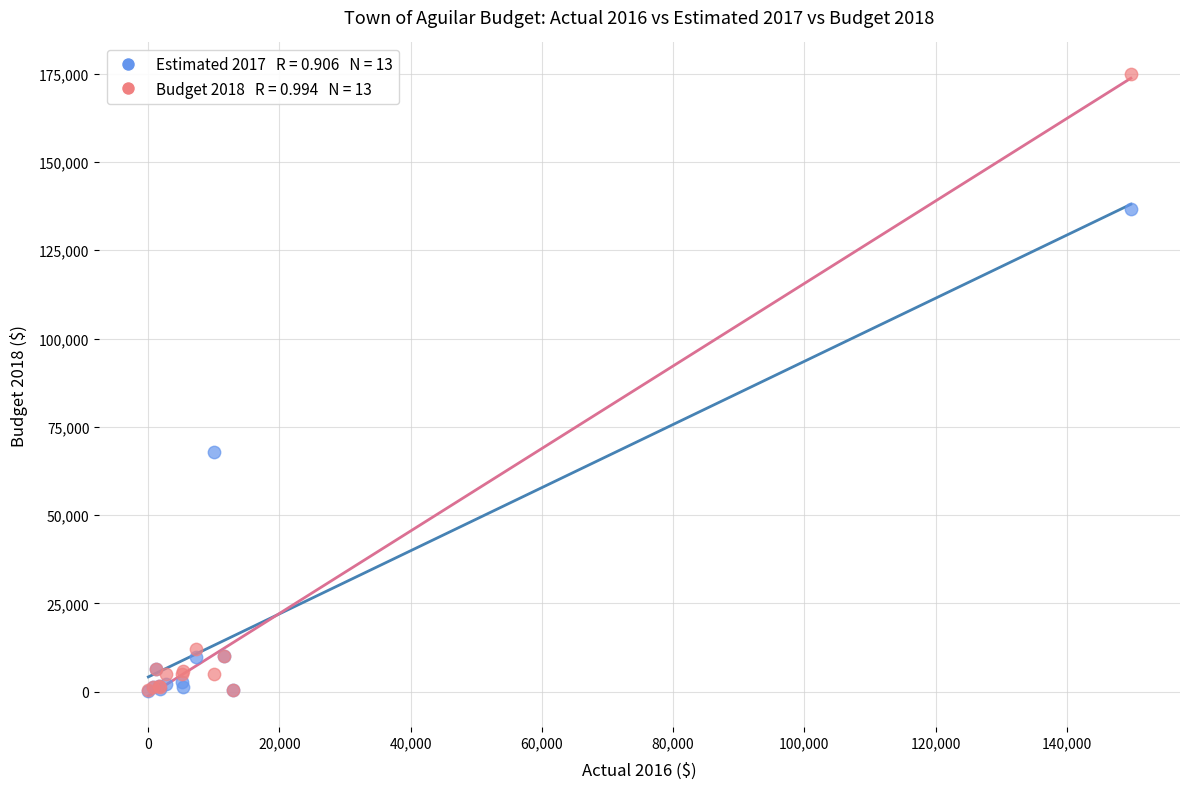

Across all series, what Y value is closest to 87615?

67805